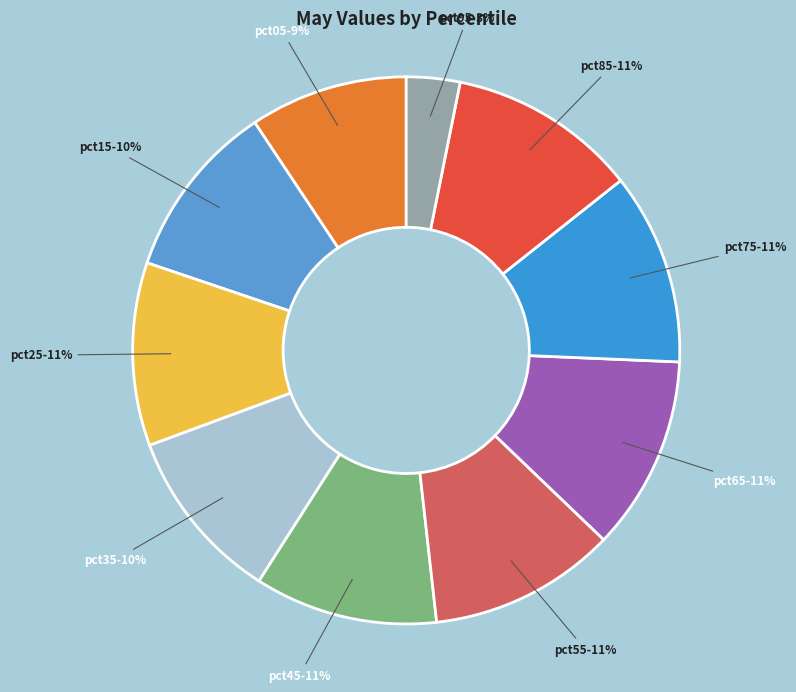

To the nearest percent, what is the difference between the largest and smallest slice percentages?

8%